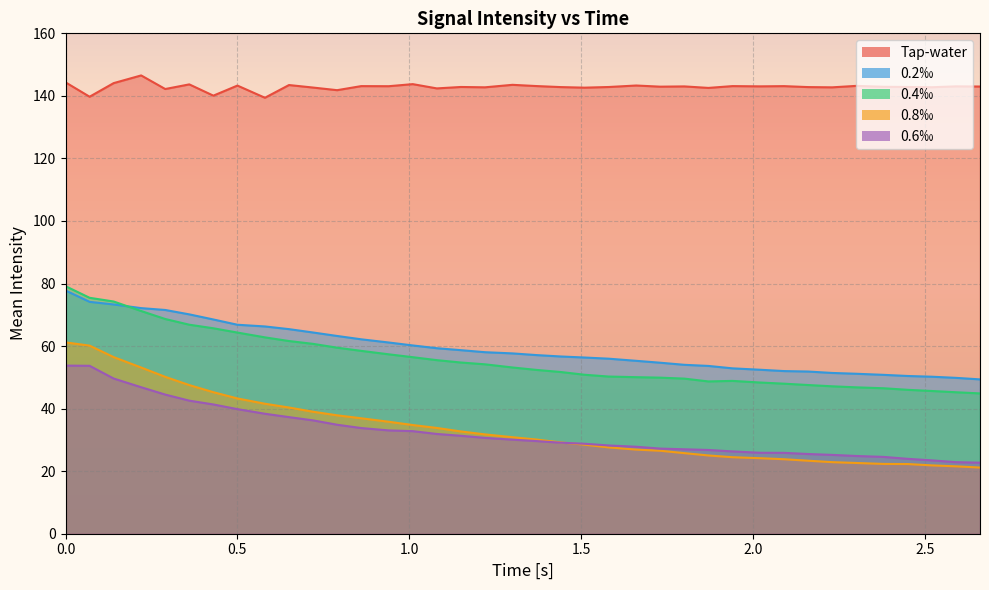

True or false: 0.4‰ and 0.2‰ cross at least once.

True